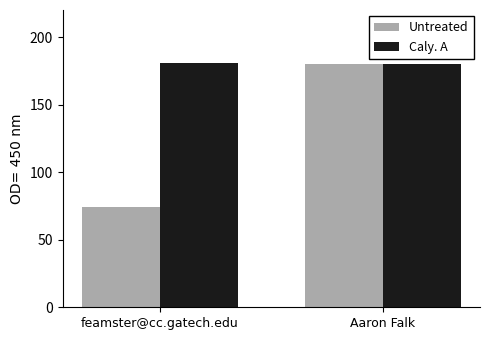

The Untreated series shows 77 at Aaron Falk. True or false?

False